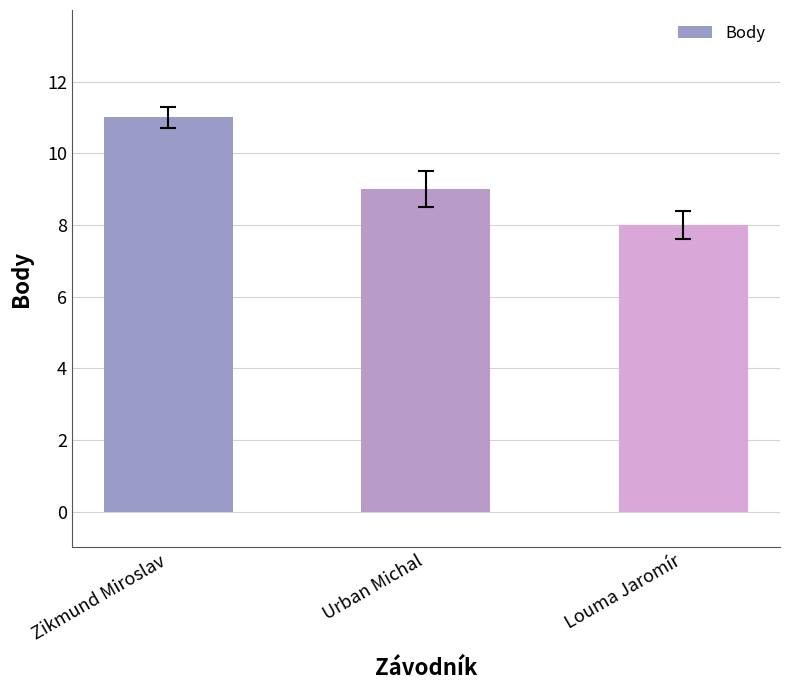

Rank the categories by value from highest to lowest.

Zikmund Miroslav, Urban Michal, Louma Jaromír